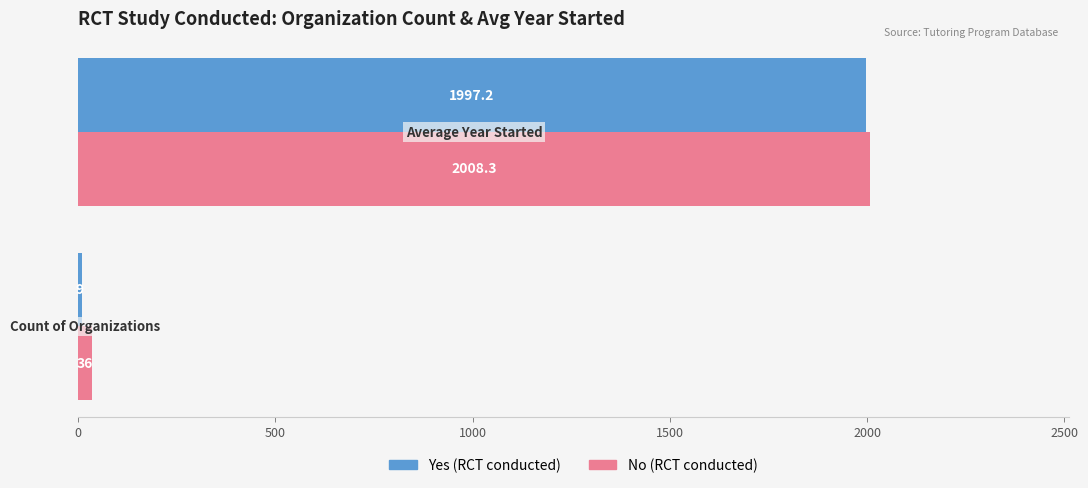

Which series has the widest spread of values?

Yes (RCT conducted)